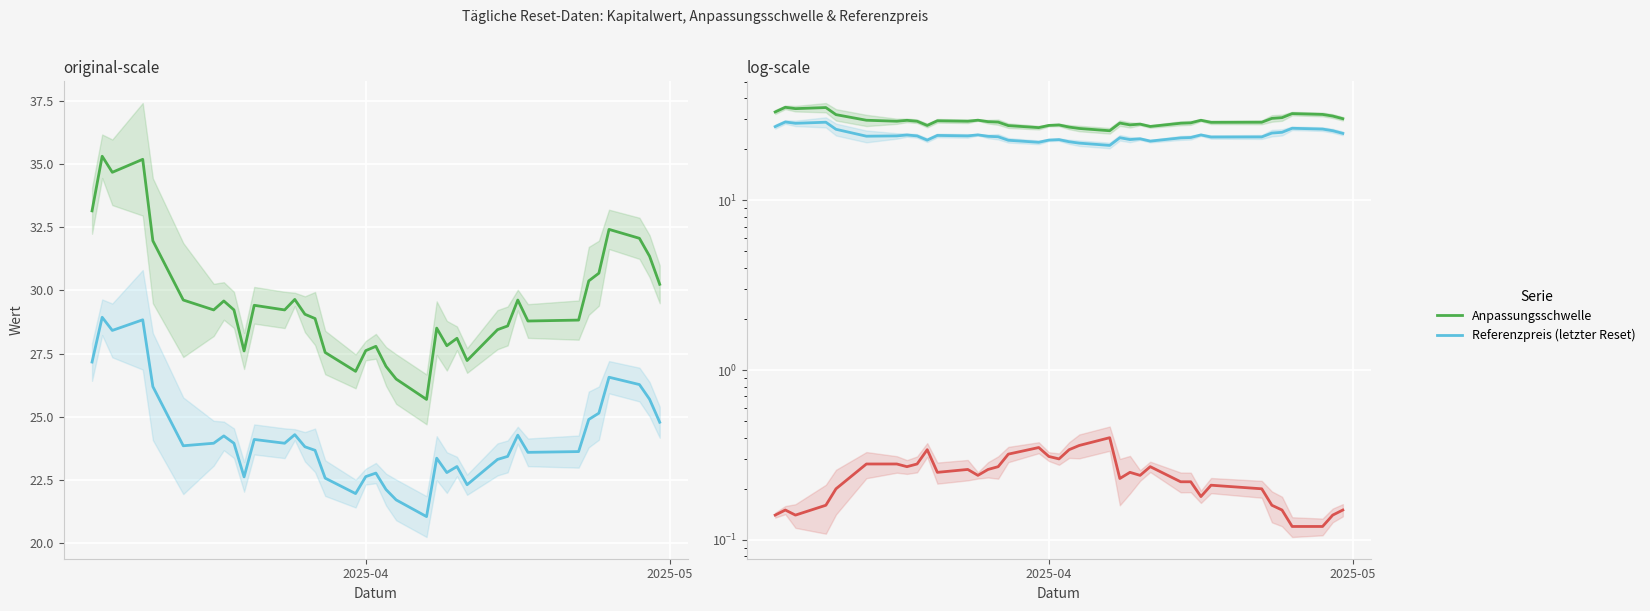

List the series in order of their overall mean, lowest first.

Kapitalwert, Referenzpreis (letzter Reset), Anpassungsschwelle